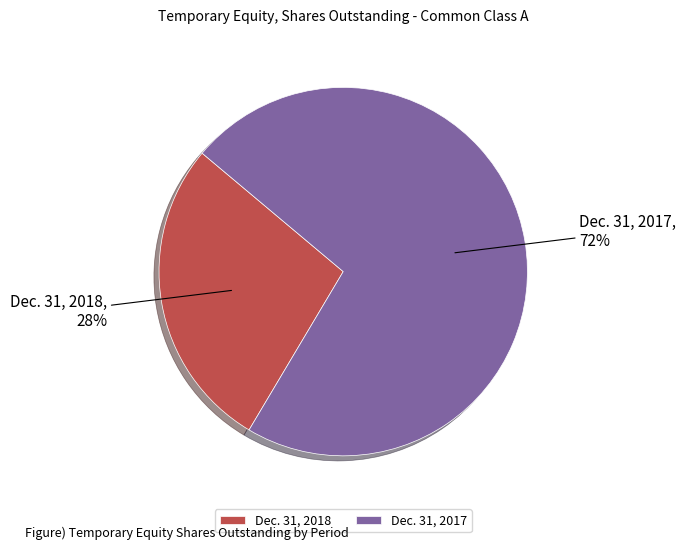

Rank the categories by value from lowest to highest.

Dec. 31, 2018, Dec. 31, 2017